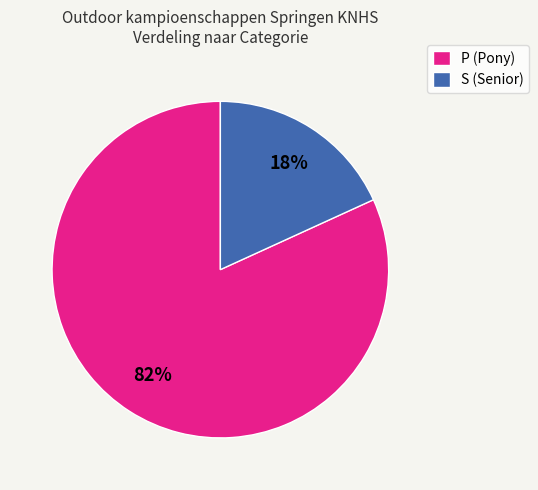

To the nearest percent, what is the difference between the largest and smallest slice percentages?

64%